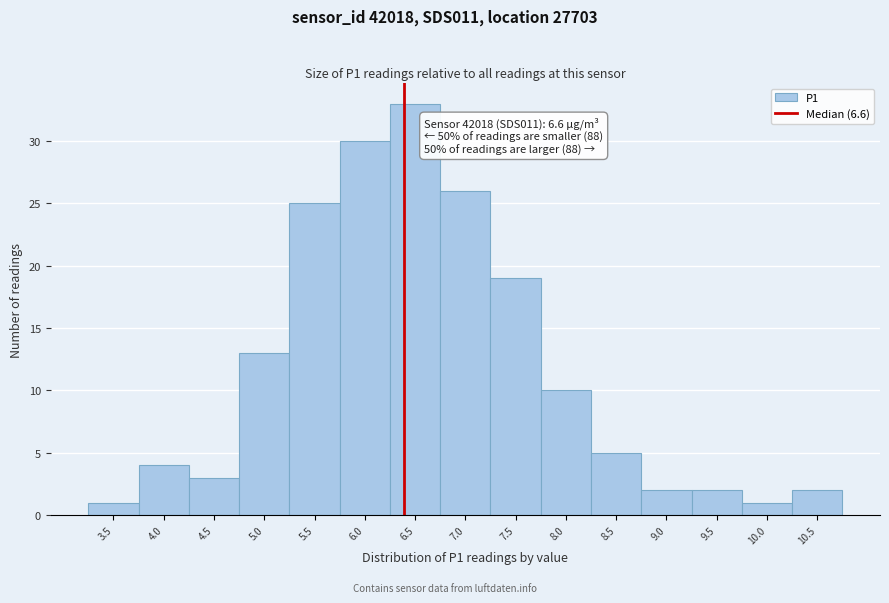

Reading left to right, what are all the values shown in this chart?

3.5=1	4.0=4	4.5=3	5.0=13	5.5=25	6.0=30	6.5=33	7.0=26	7.5=19	8.0=10	8.5=5	9.0=2	9.5=2	10.0=1	10.5=2